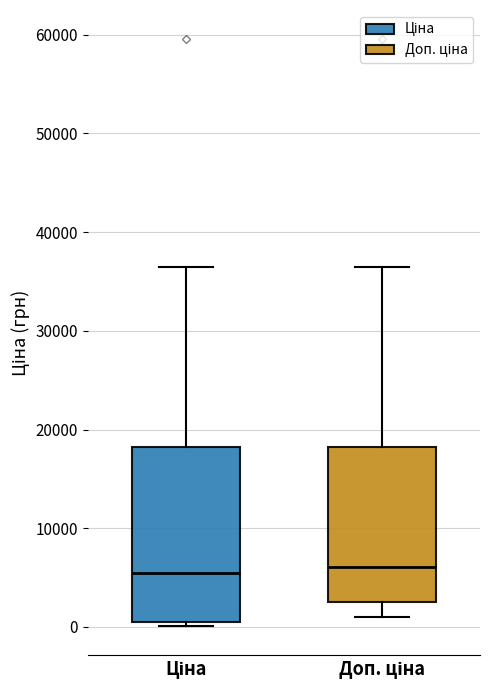

Comparing the boxes themselves (not the whiskers), which one is the tallest?

Ціна